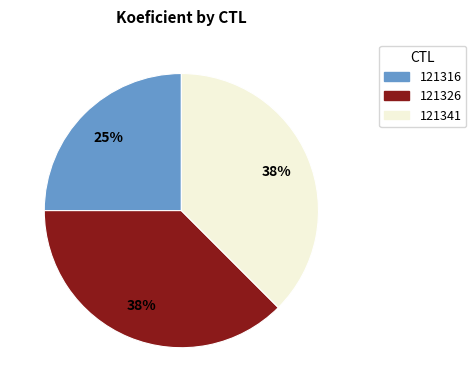

Approximately how many times larger is the value at 121326 compared to 121341?

1.0